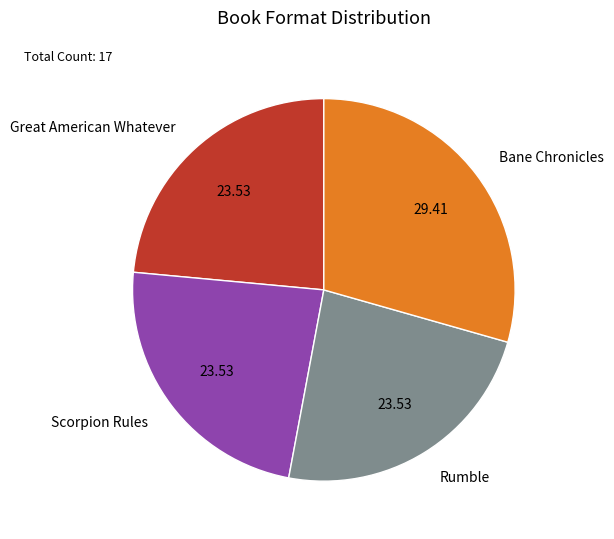

Do Scorpion Rules and Rumble together represent more than half of the pie?

No